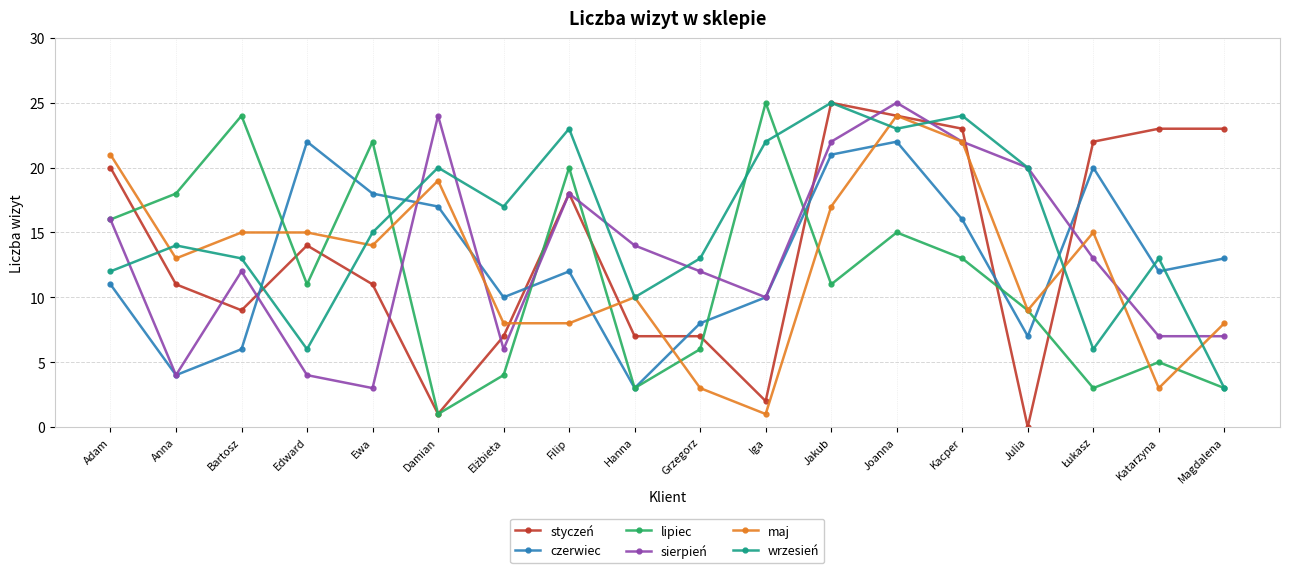

What is the difference between the highest and lowest values at Bartosz?

18